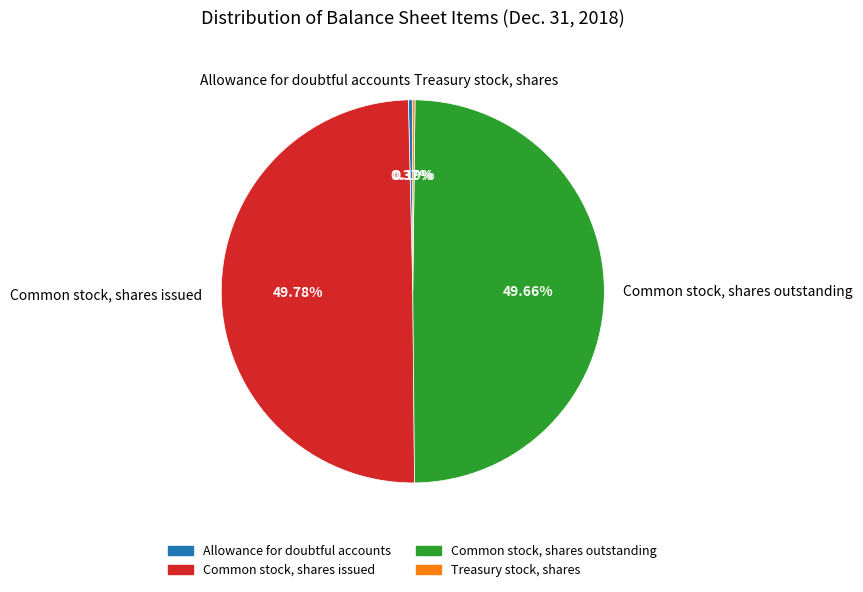

Is Common stock, shares outstanding the majority of the pie?

No